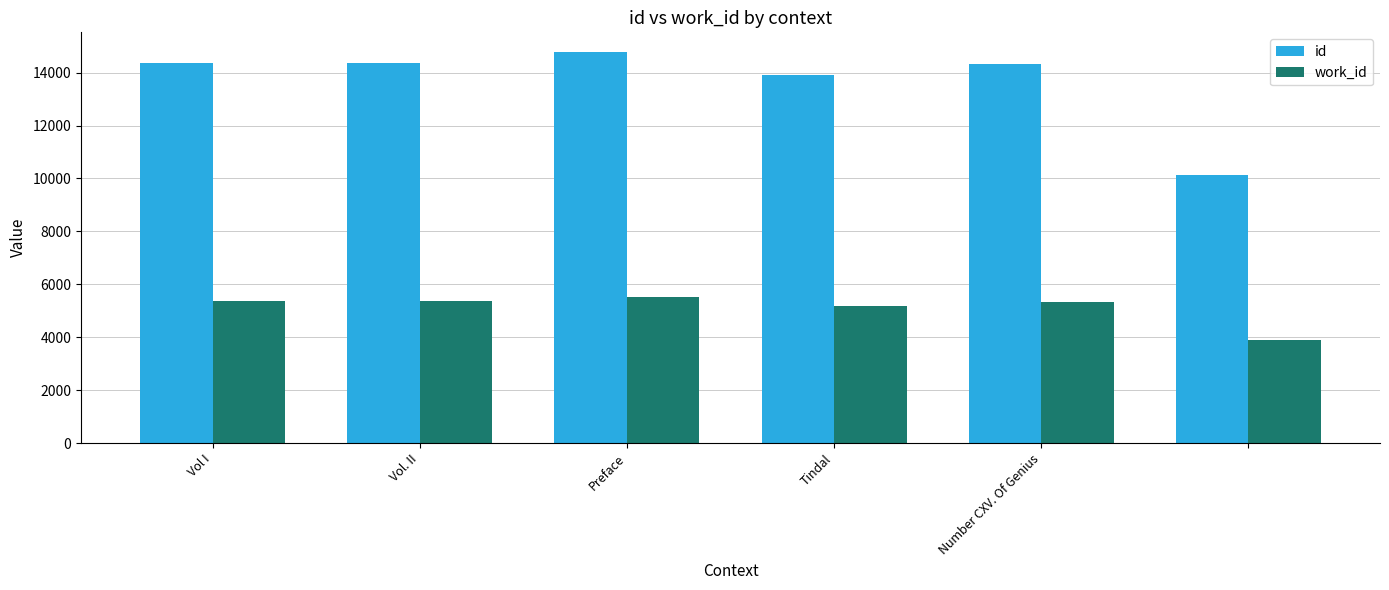

What is the value of the work_id bar at the 5th from the left?

5346